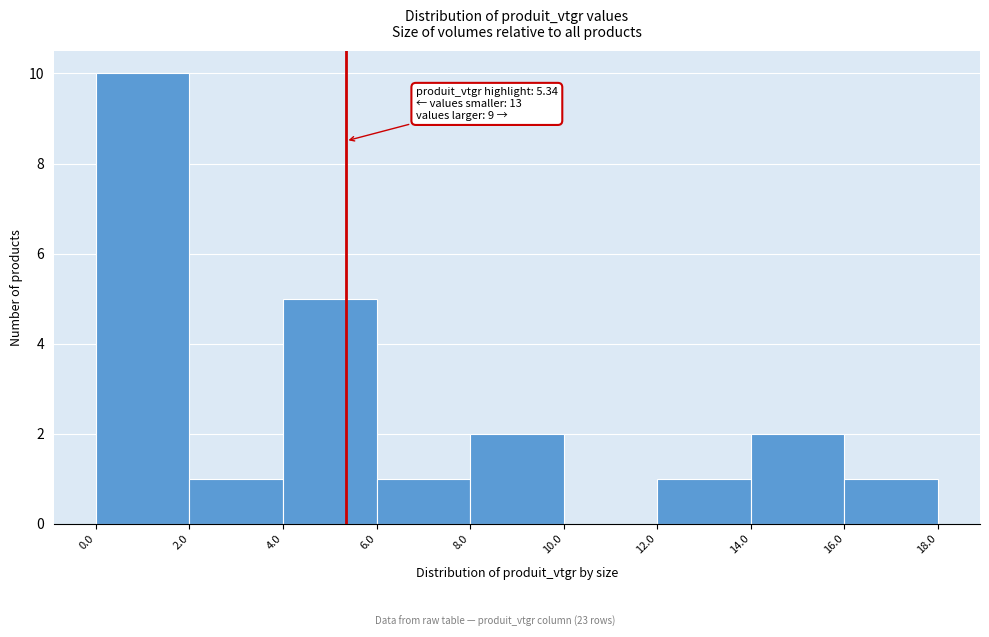

Which range on the x-axis has the tallest bar?

0.0 to 2.0